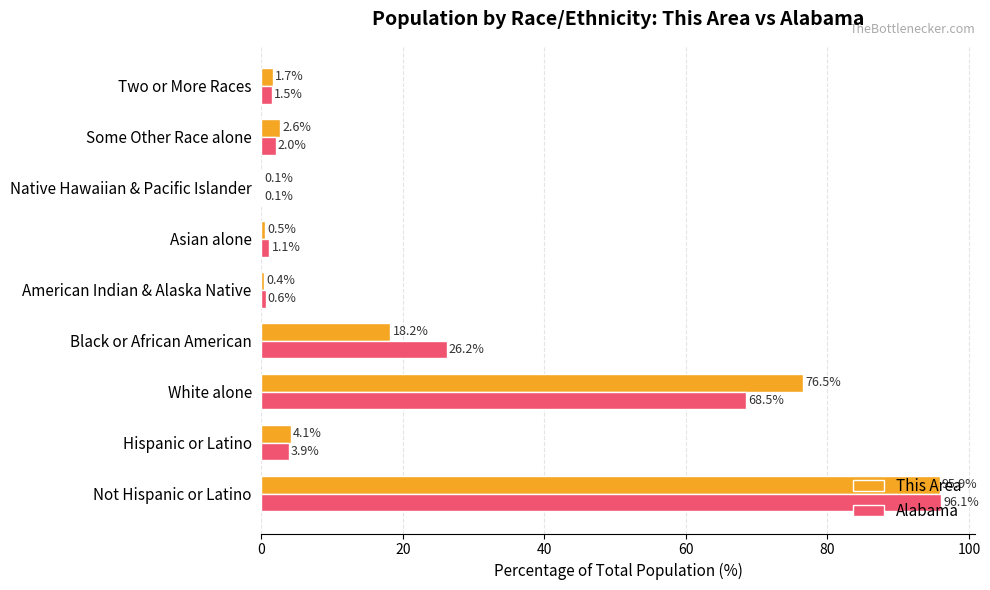

Is the value of Alabama at Hispanic or Latino greater than the value of This Area at Not Hispanic or Latino?

No